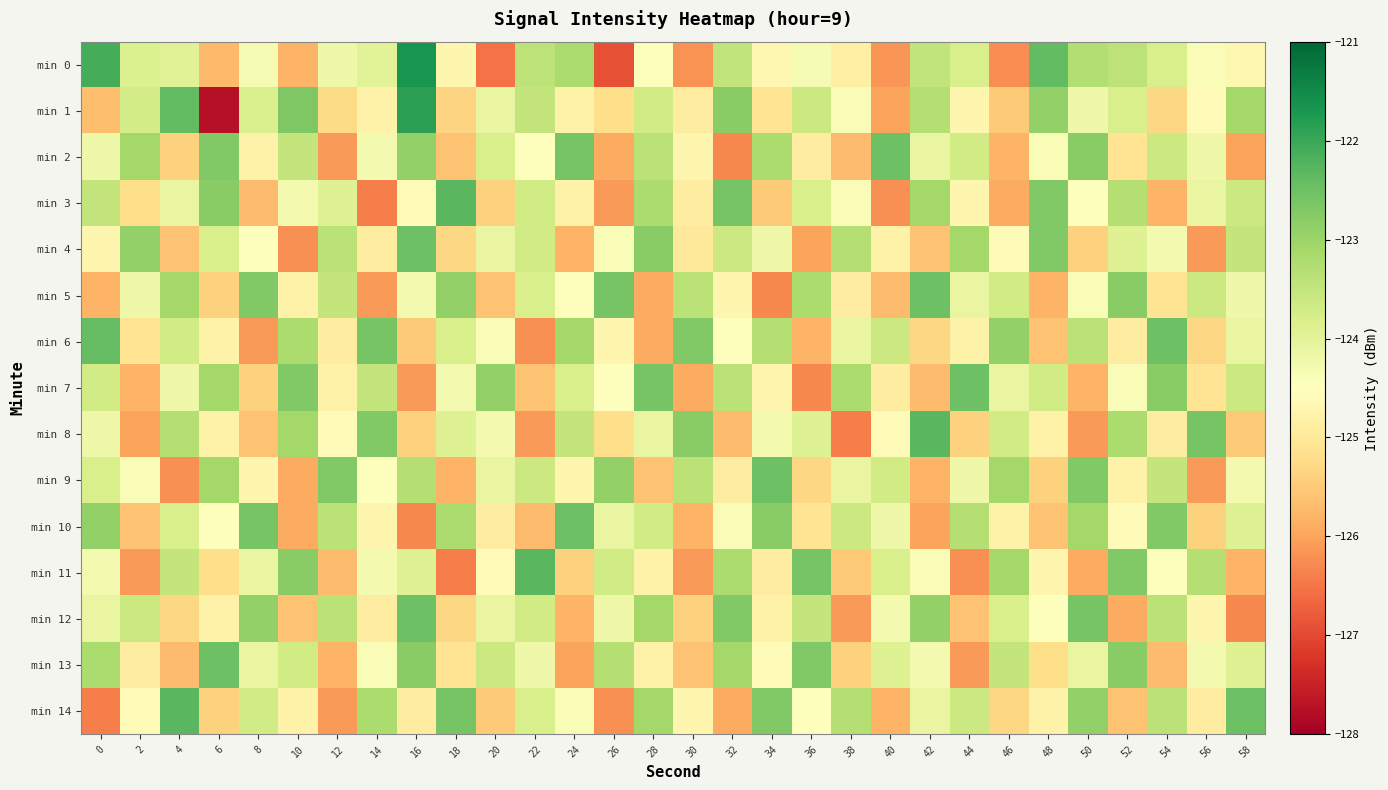

Which category has the lowest value across all series?

6